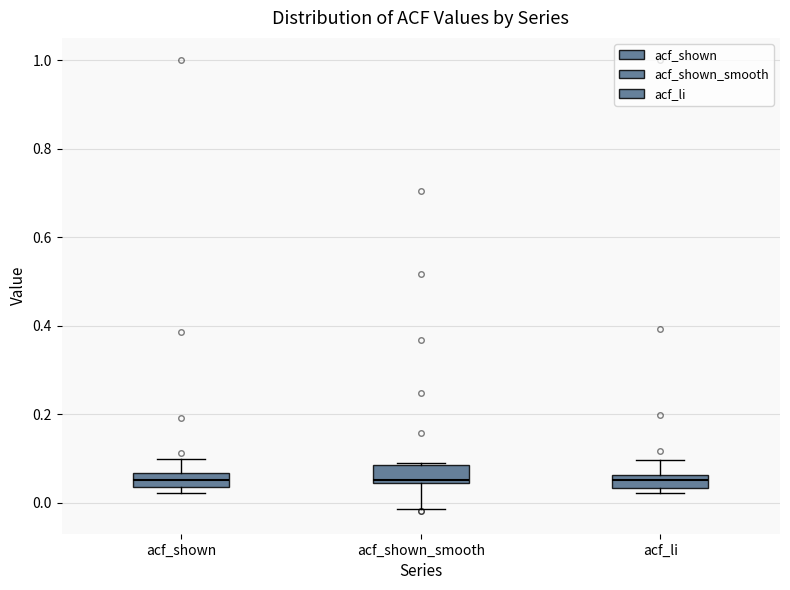

Where does the lower whisker of the box for acf_shown_smooth end on the y-axis? The values are not printed on the chart, so give them approximately, as read against the axis.

-0.02